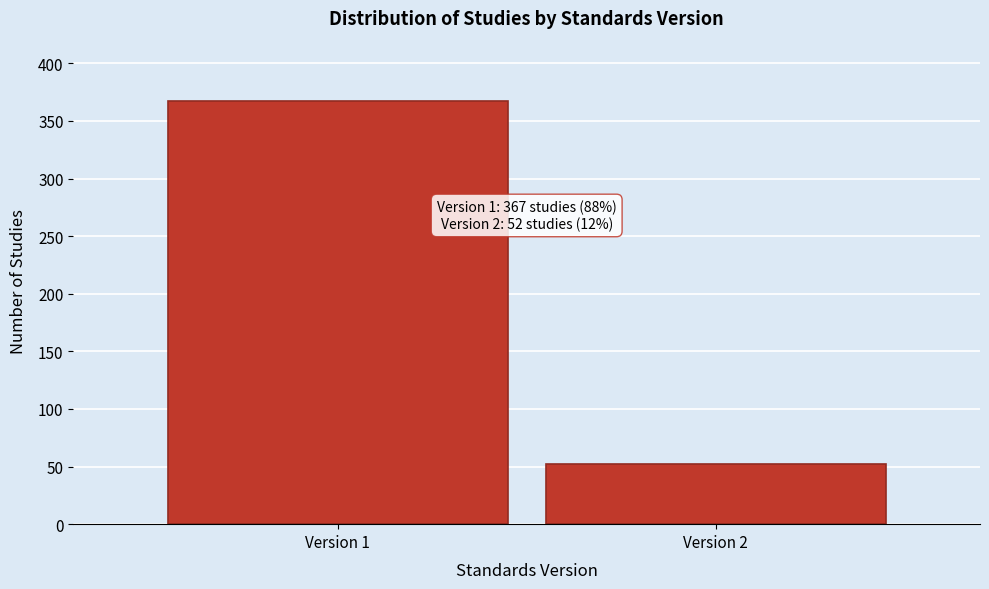

Reading left to right, list all the values displayed in this chart.

Version 1=367	Version 2=52